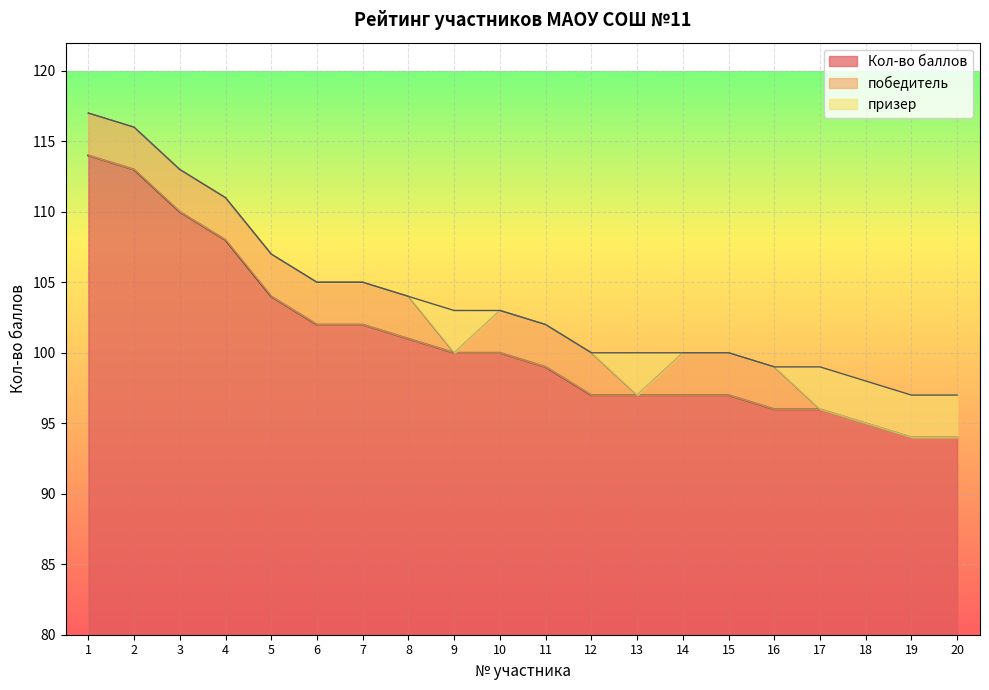

Is it true that Кол-во баллов equals 21 at 8?

True